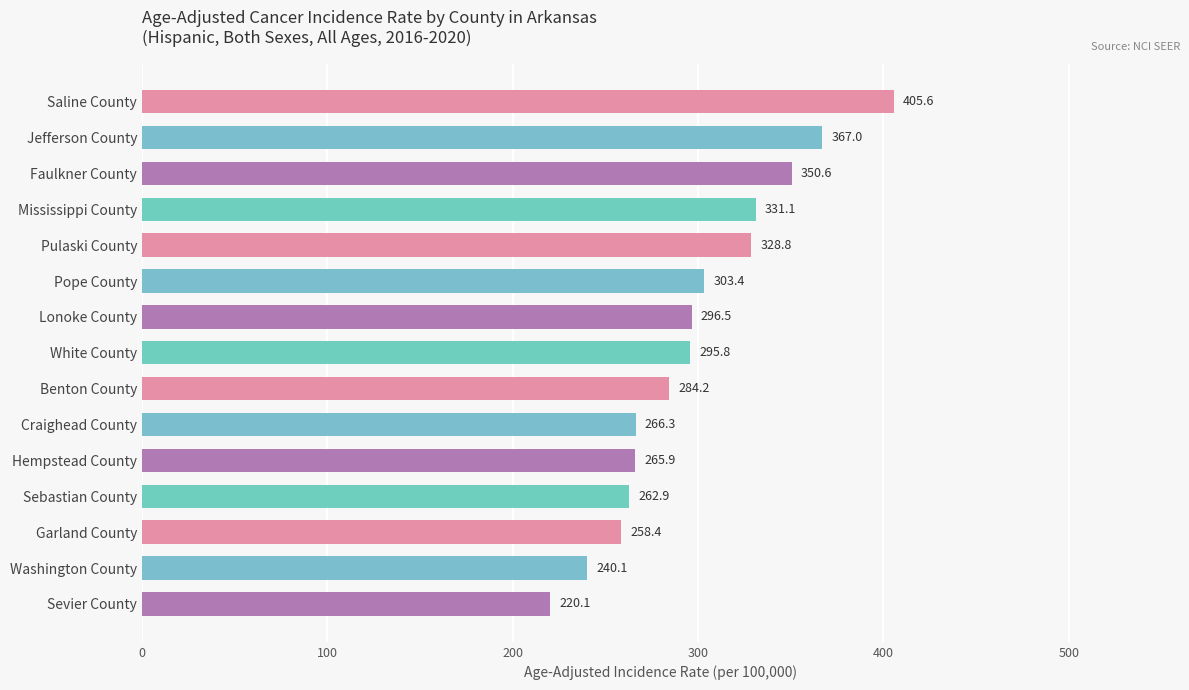

Reading top to bottom, what are all the values shown in this chart?

405.6	367.0	350.6	331.1	328.8	303.4	296.5	295.8	284.2	266.3	265.9	262.9	258.4	240.1	220.1